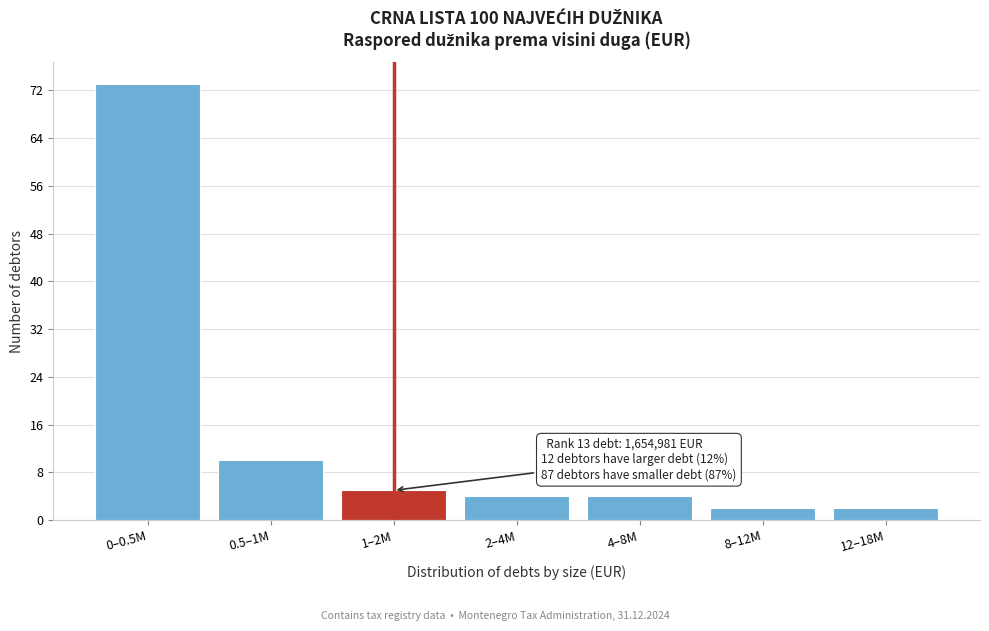

Reading left to right, extract all data points from this chart.

73	10	5	4	4	2	2